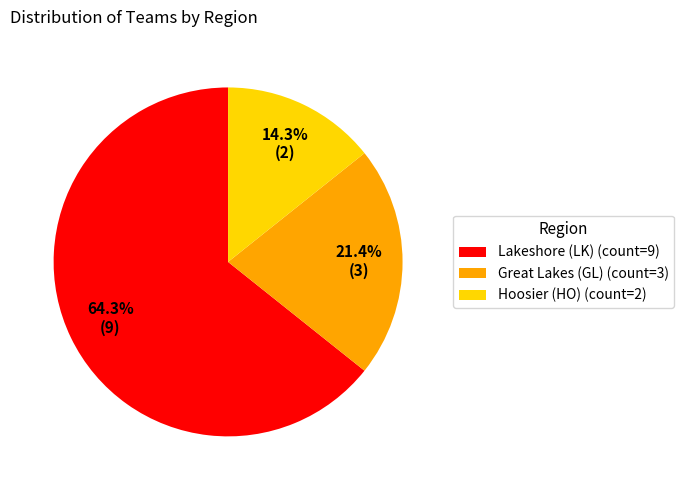

Rank the categories by value from lowest to highest.

Hoosier (HO), Great Lakes (GL), Lakeshore (LK)